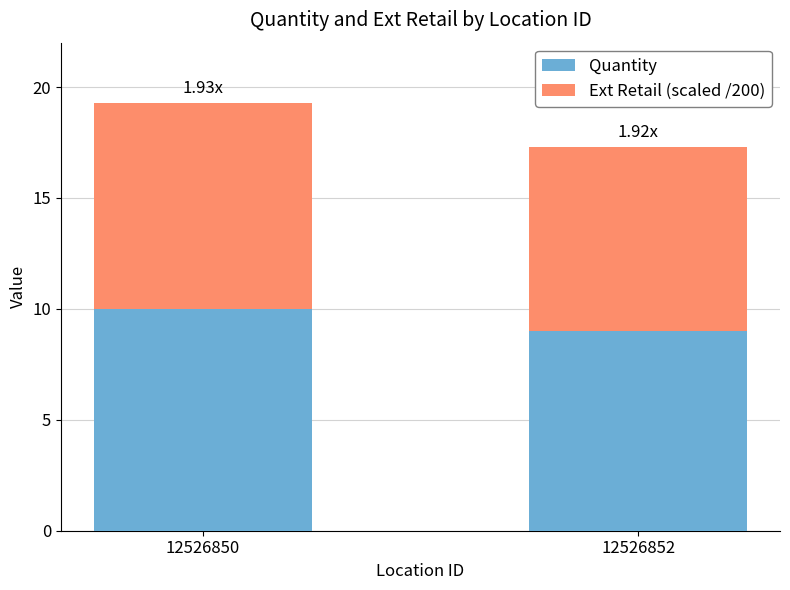

What is the total value across all series at 12526852?

17.3